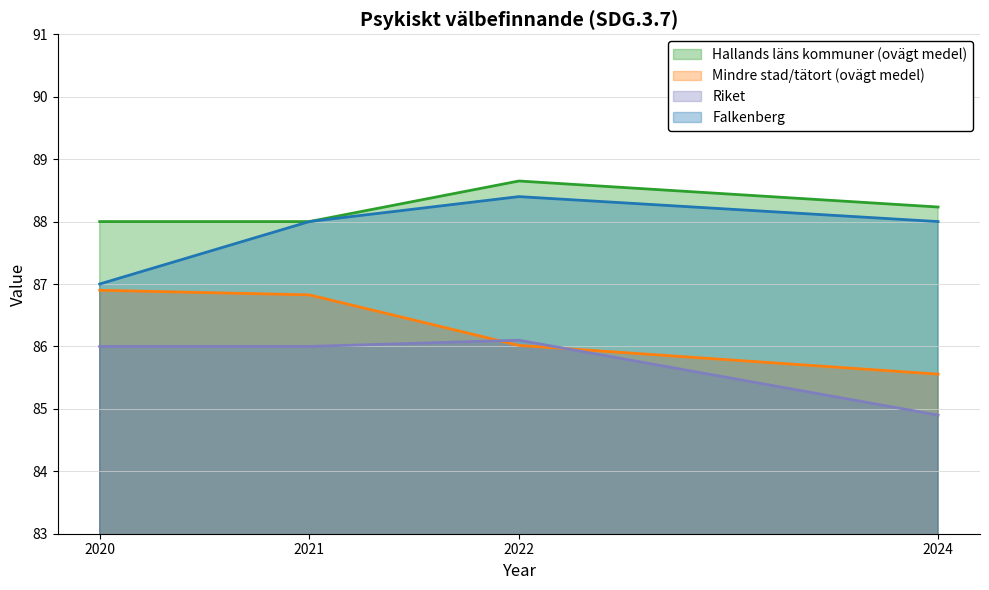

How many interior local peaks does the Riket series have?

1